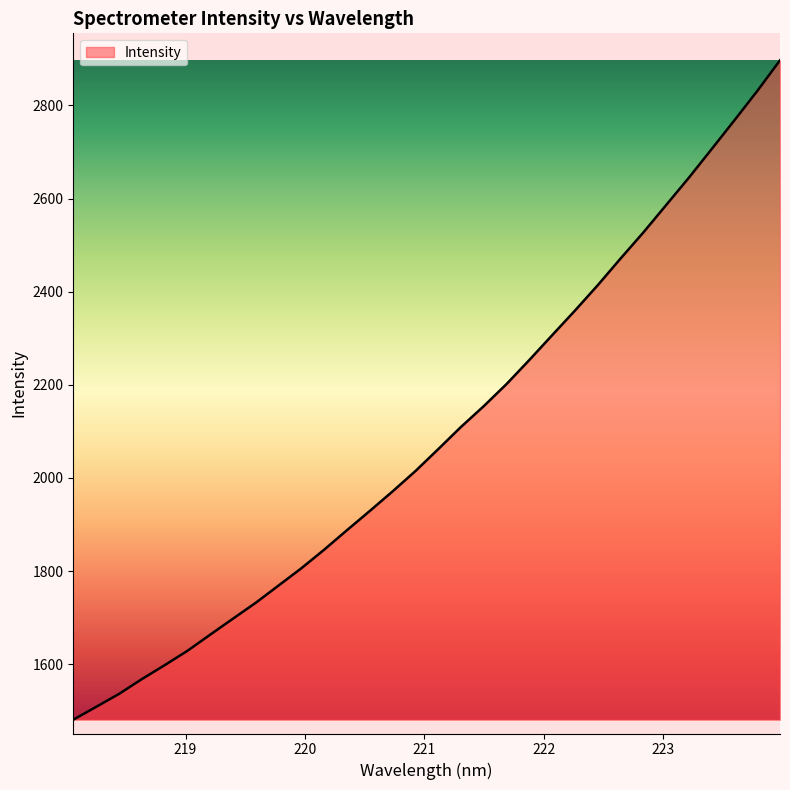

What is the maximum value shown in the chart?

2897.0